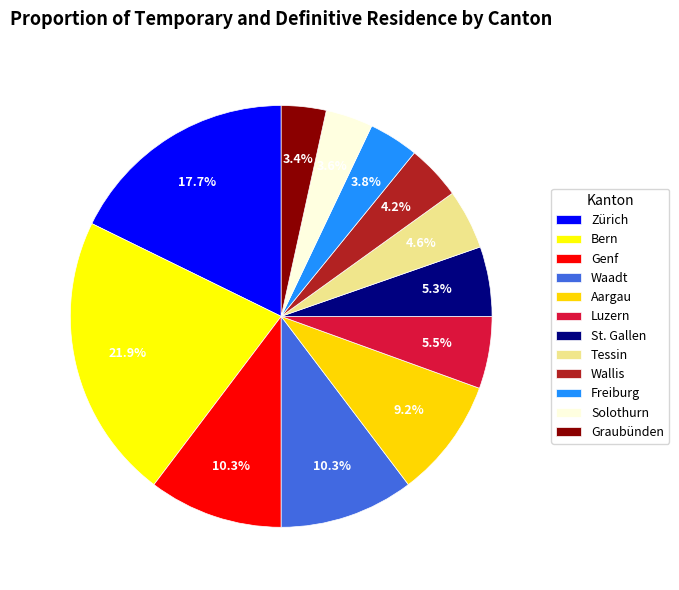

Is Bern the majority of the pie?

No